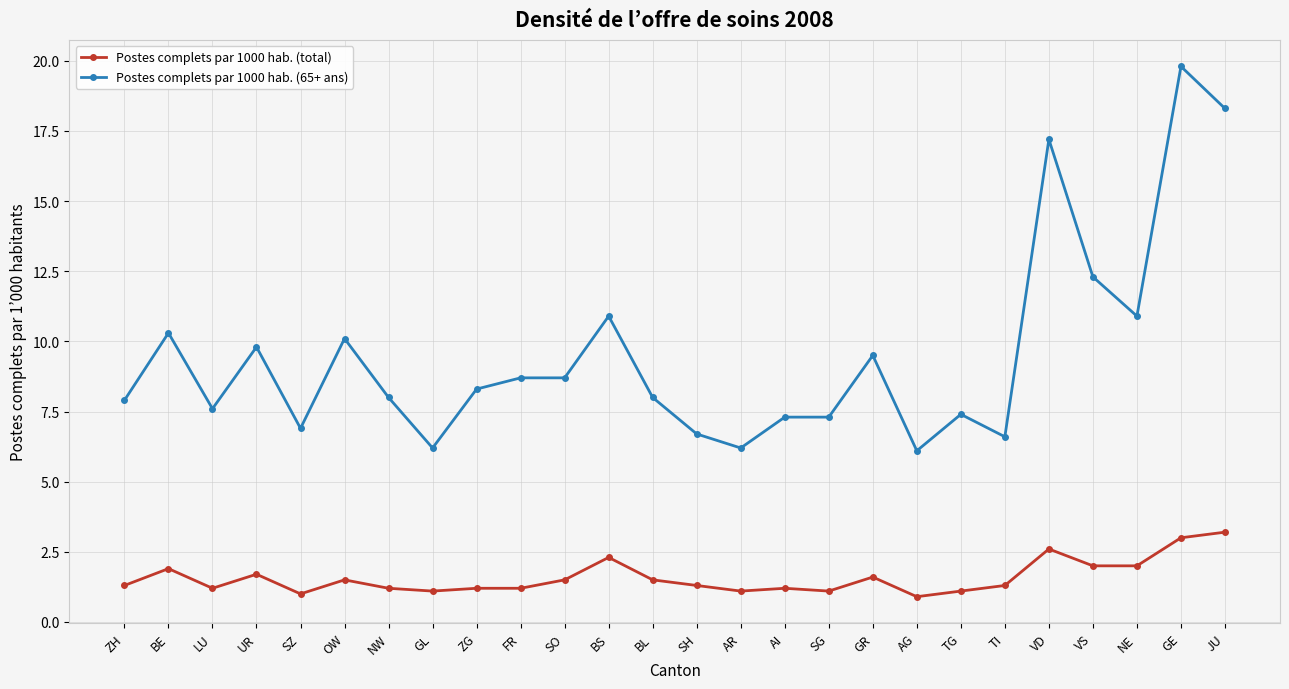

What is the label of the 18th point from the left?

GR